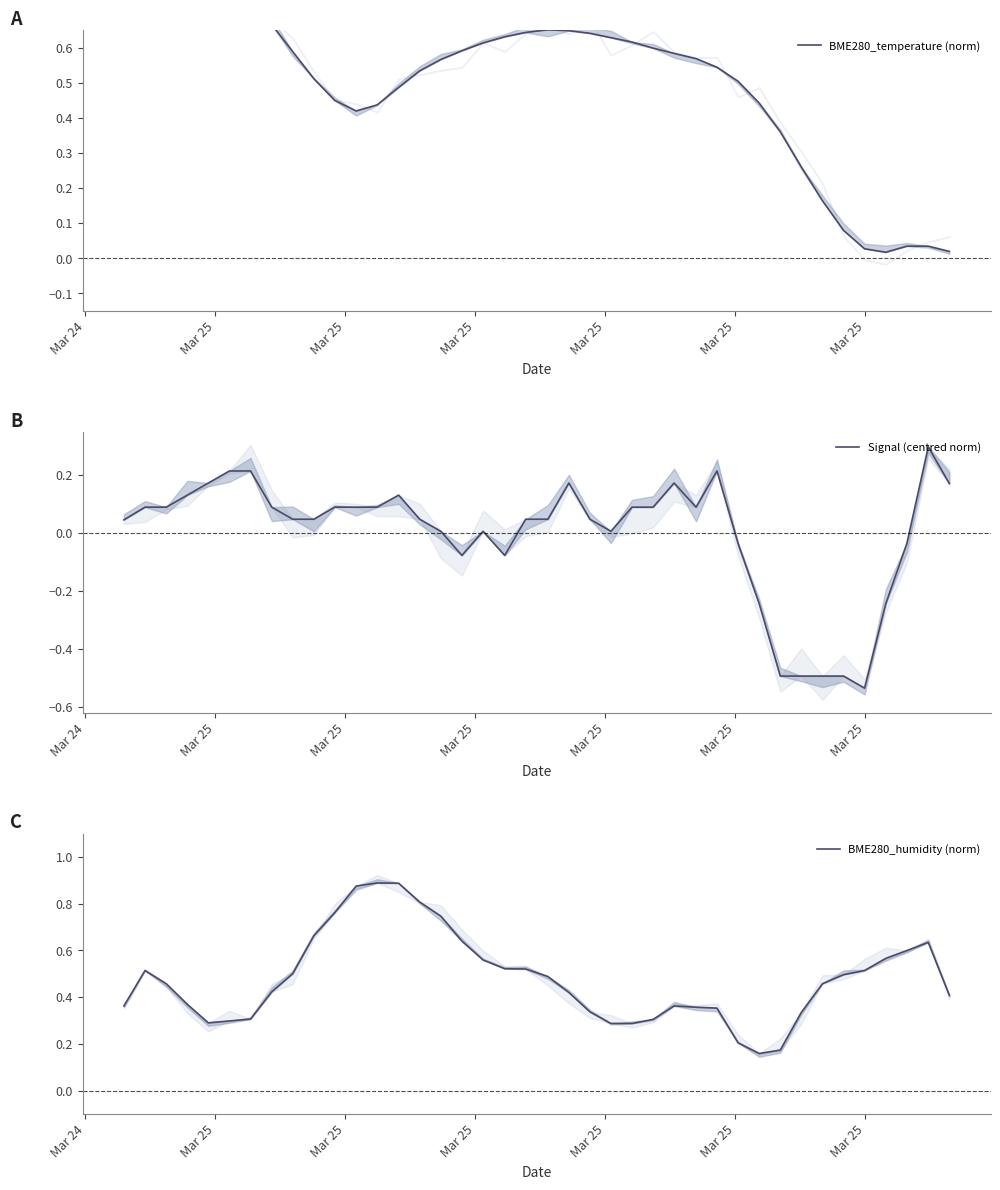

What is the difference between the highest and lowest values at 20?

0.6